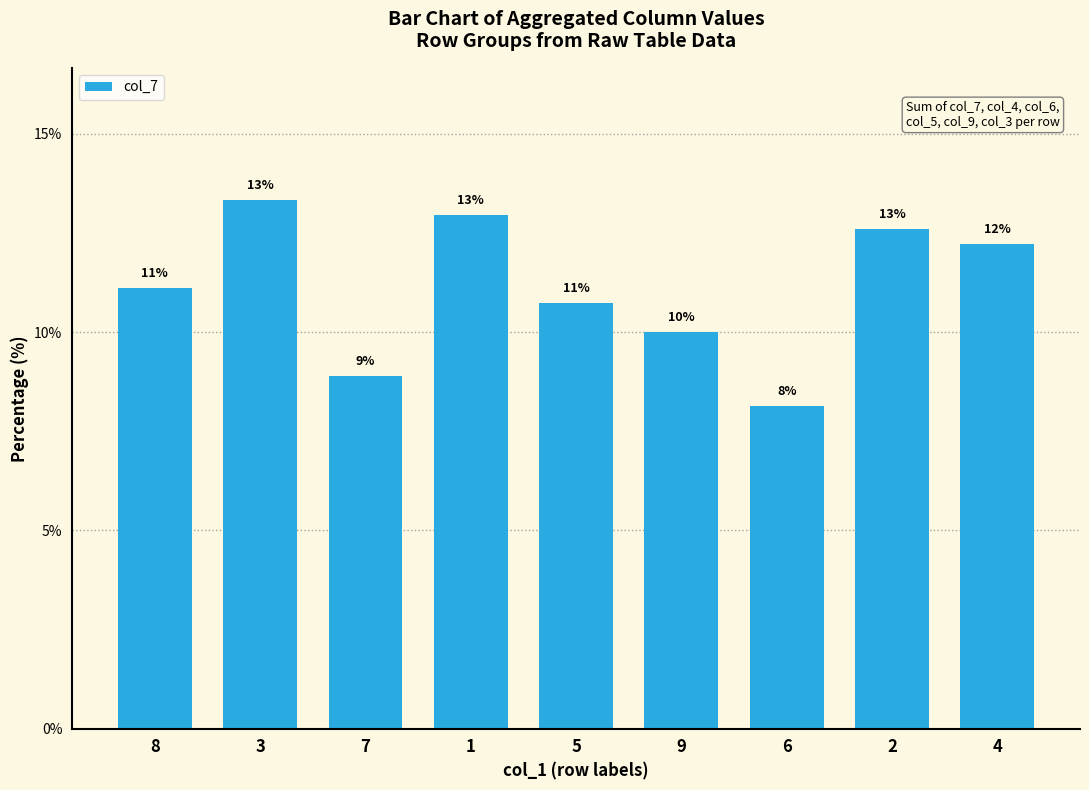

What position from the left is 8?

1